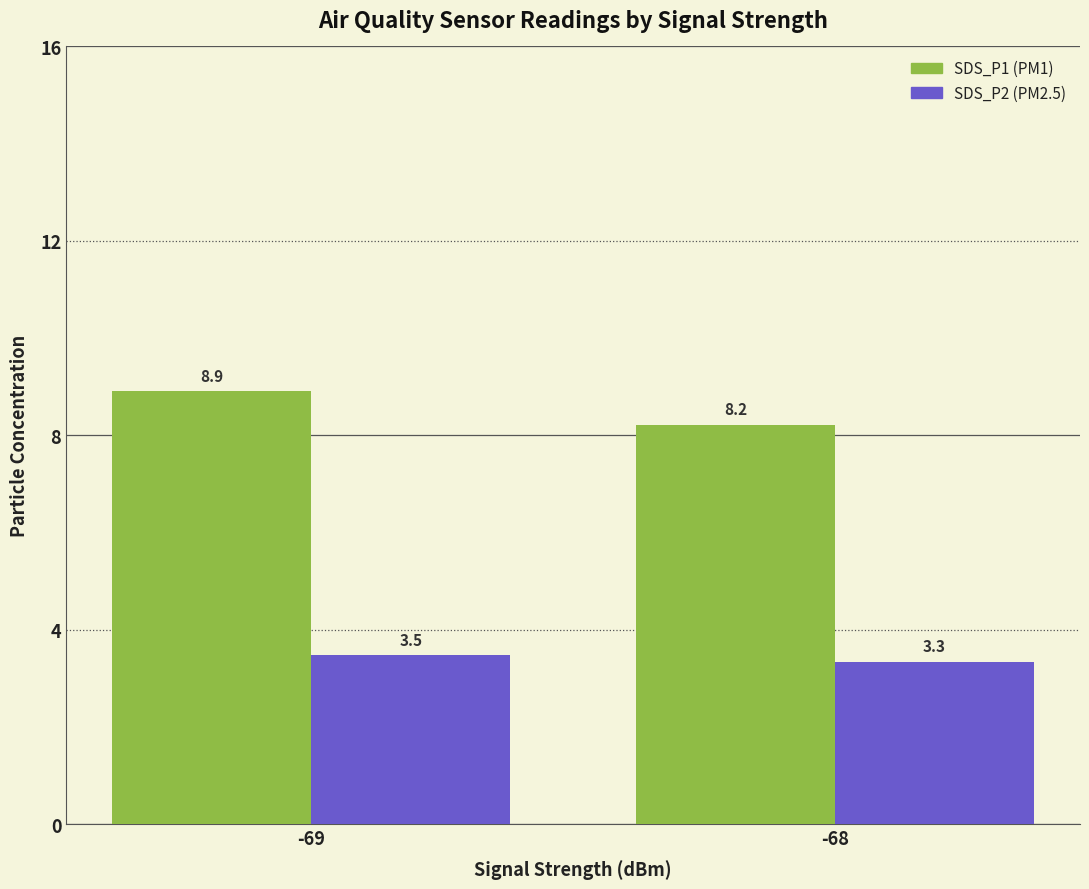

What is the difference between the highest and lowest values at -69?

5.4